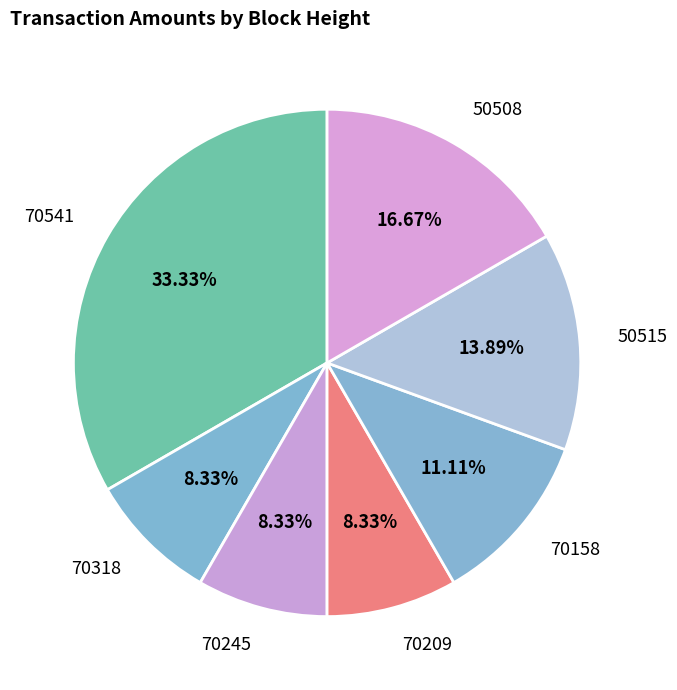

What percentage is the 70541 slice, to the nearest percent?

33%